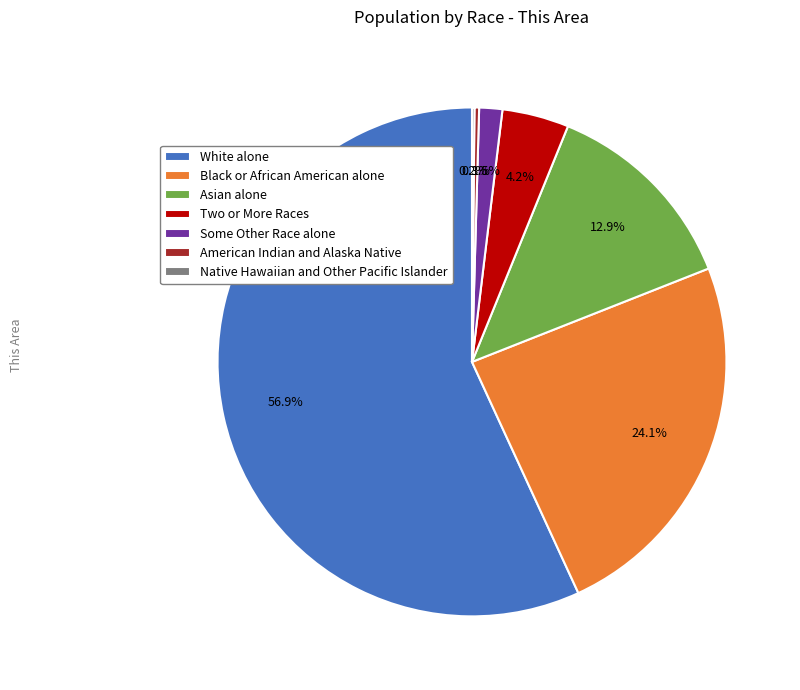

Is there any slice that represents more than half of the pie?

Yes